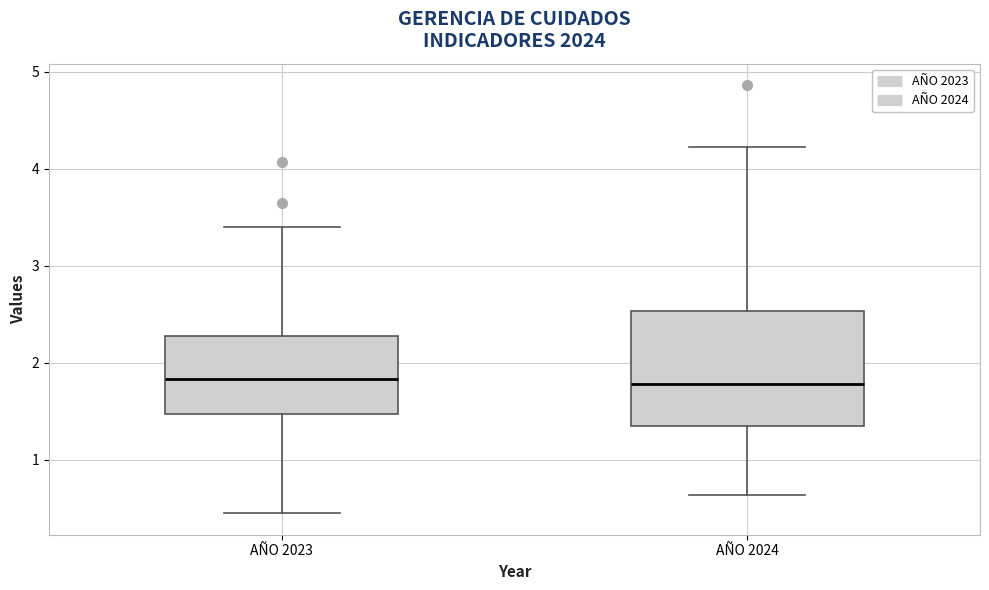

Which box is the tallest, from its lower edge to its upper edge?

AÑO 2024